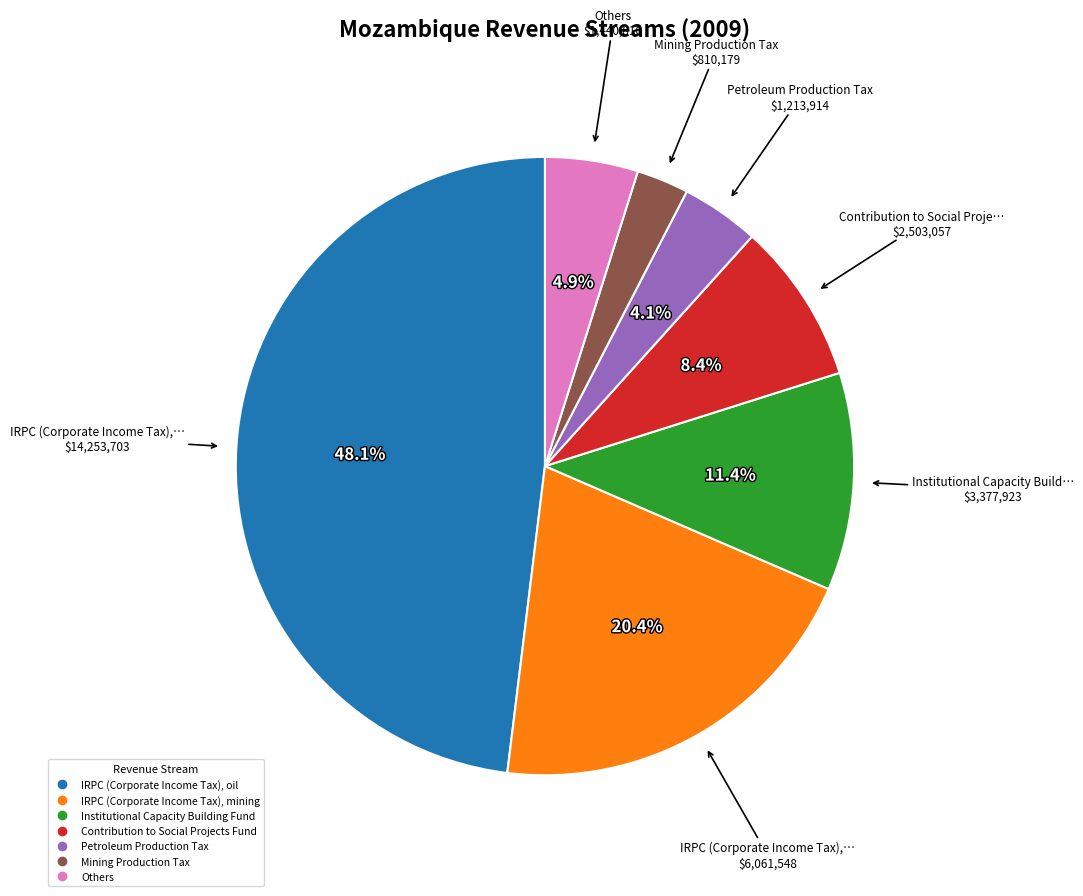

Does any single category account for the majority?

No